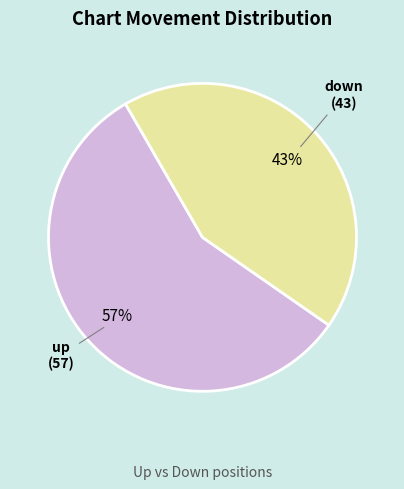

Rank the categories by value from lowest to highest.

down, up